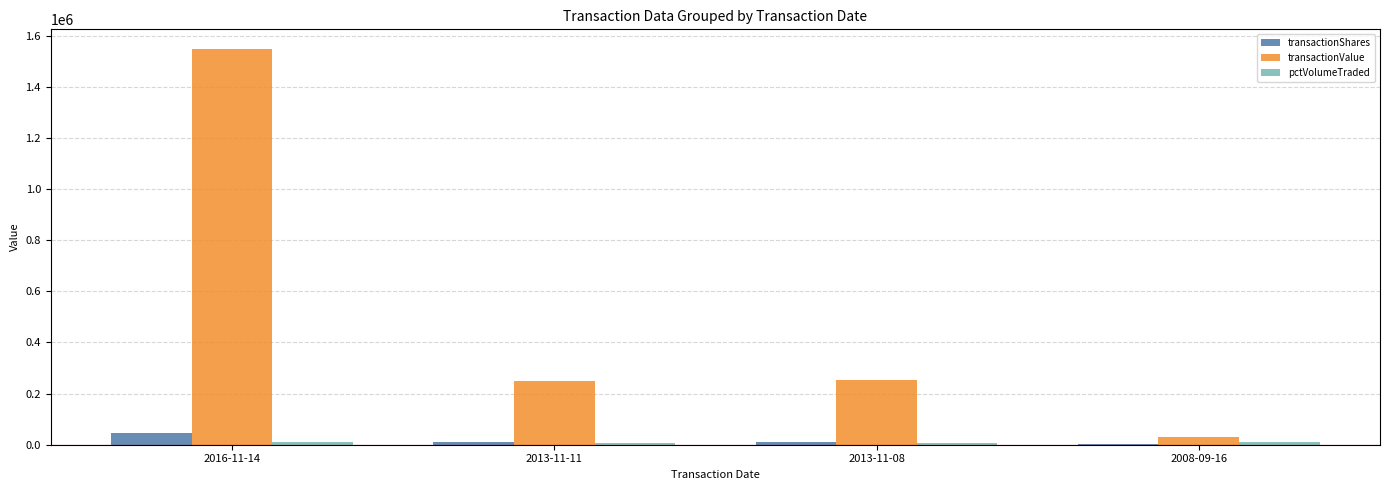

Which series changed the most between 2016-11-14 and 2008-09-16?

transactionValue